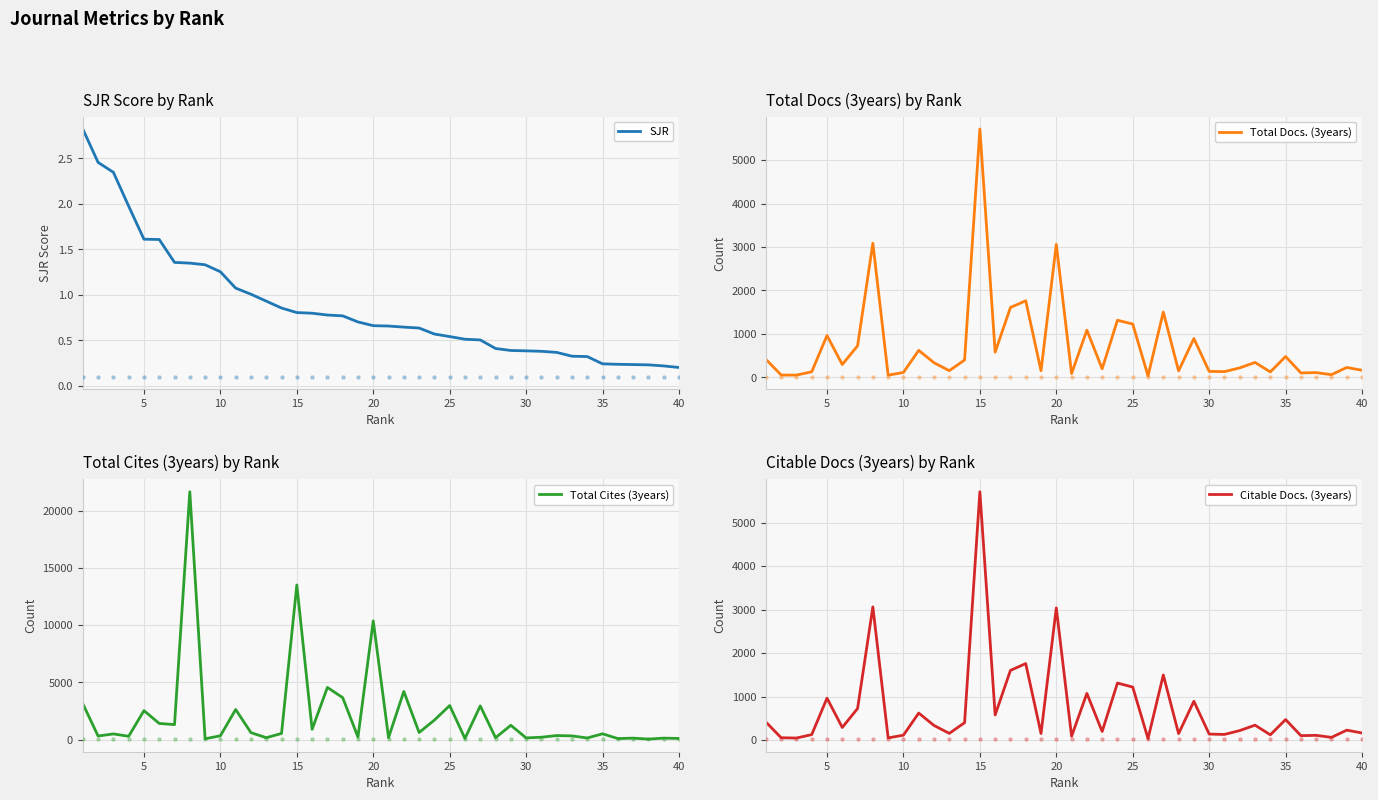

The value of SJR at 40 is 0.2. True or false?

True